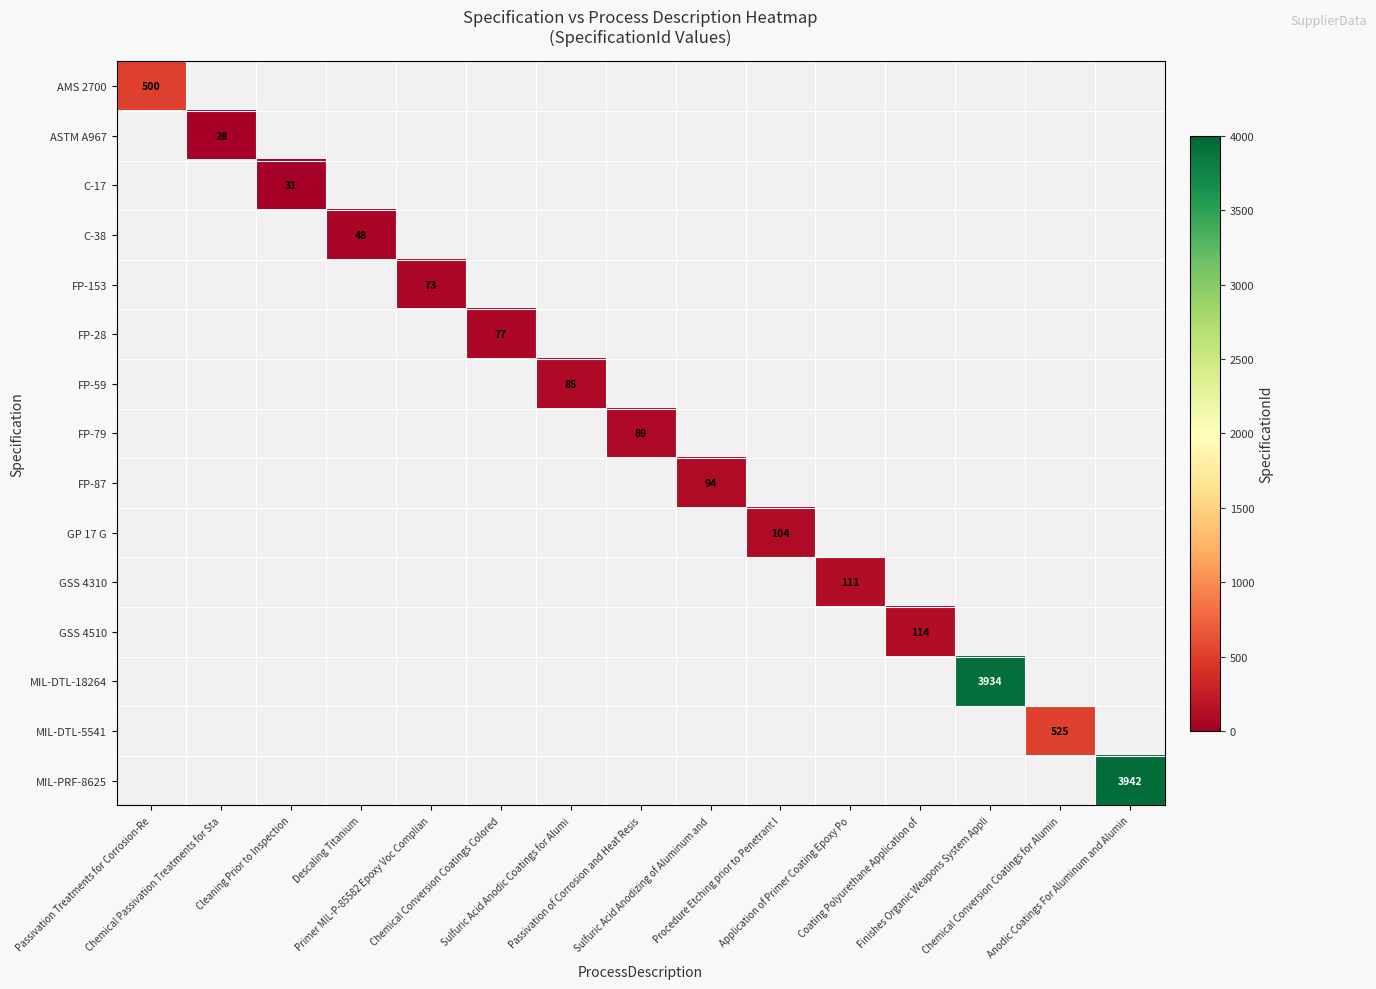

Count the number of data series in this chart.

15